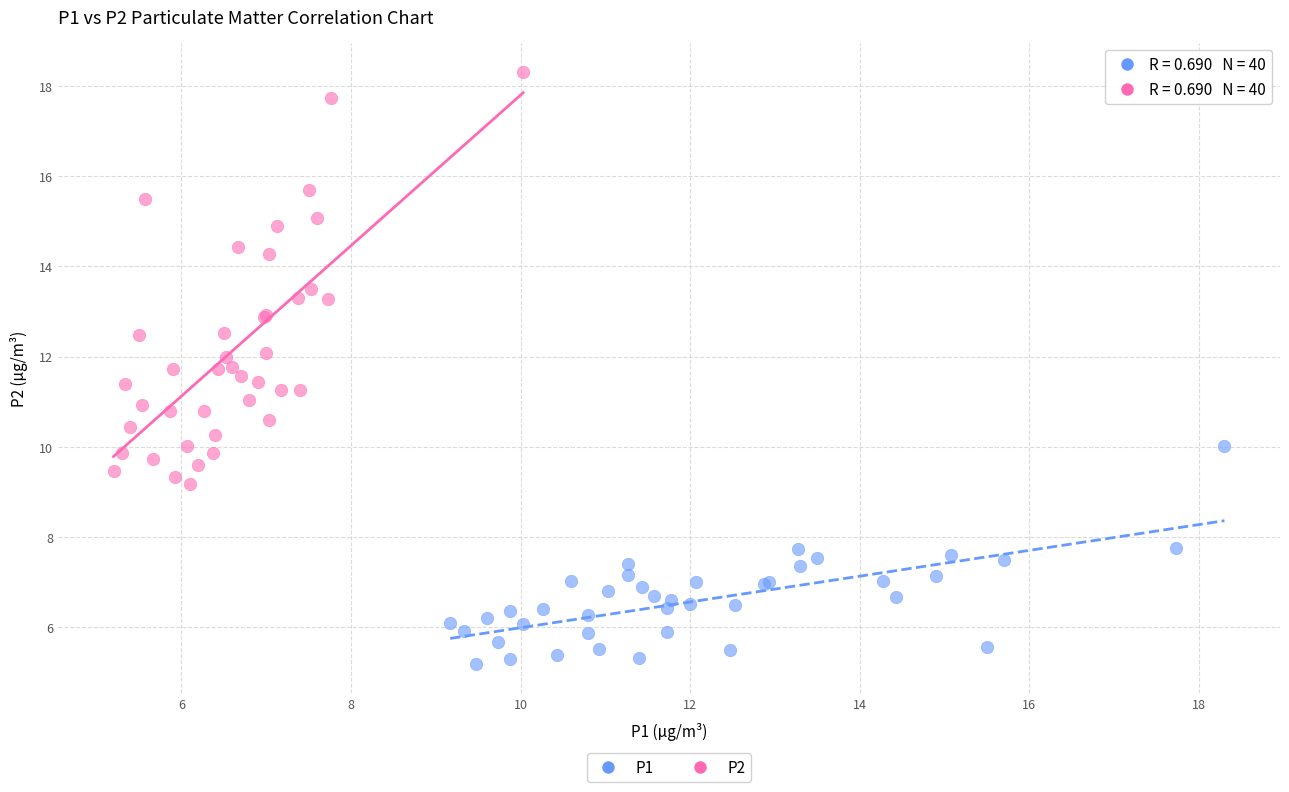

Which series reaches the maximum Y coordinate?

P2